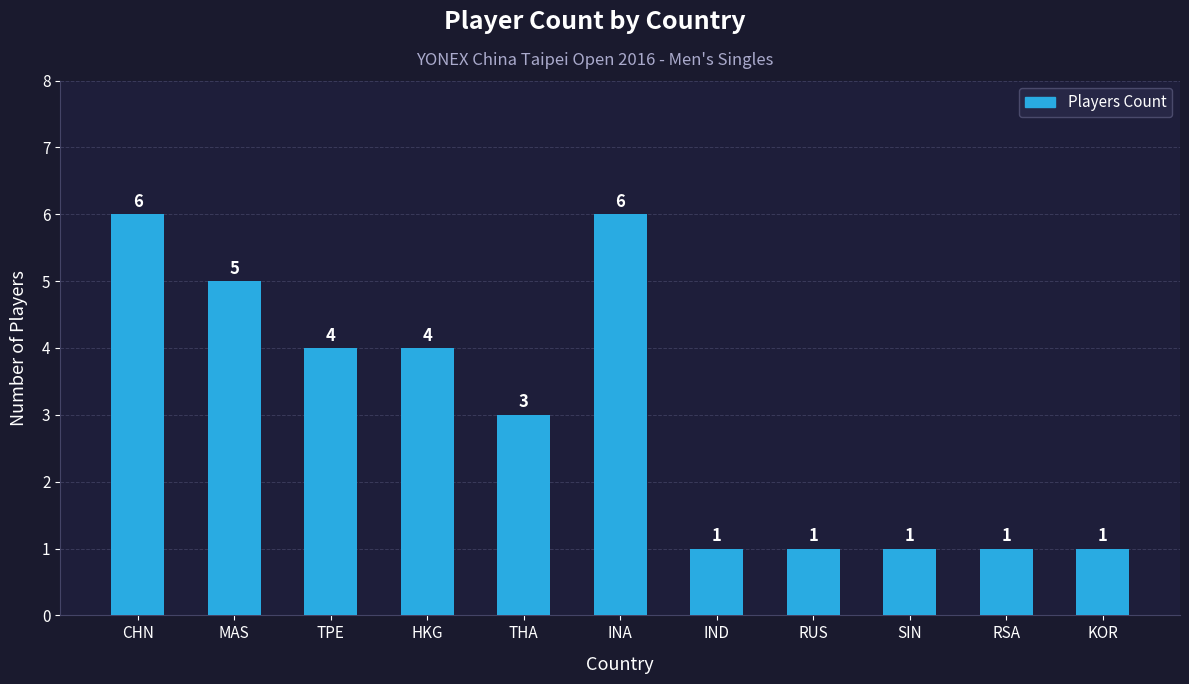

What is the sum of the values at IND and RSA?

2